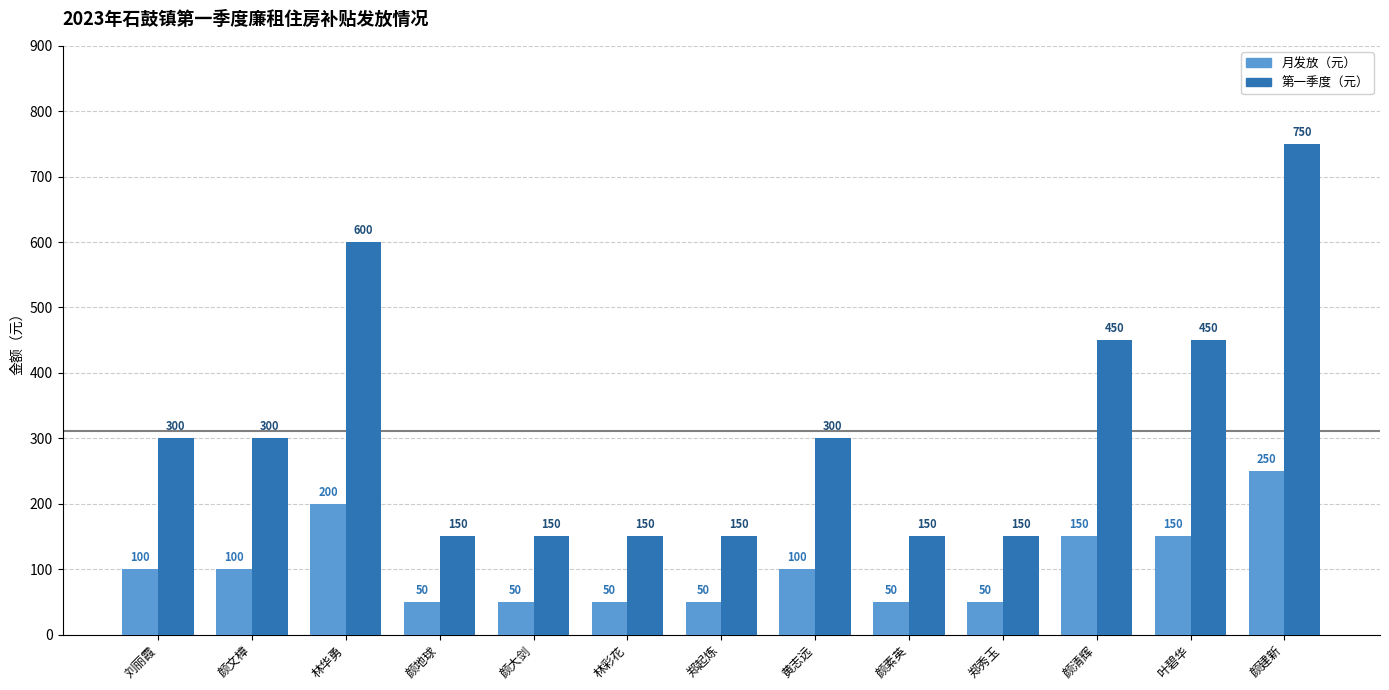

Reading left to right, list all the values displayed in this chart.

月发放（元）: 刘丽霞=100	颜文樟=100	林华勇=200	颜地球=50	颜大剑=50	林彩花=50	郑起炼=50	黄志远=100	颜素英=50	郑秀玉=50	颜清辉=150	叶碧华=150	颜建新=250
第一季度（元）: 刘丽霞=300	颜文樟=300	林华勇=600	颜地球=150	颜大剑=150	林彩花=150	郑起炼=150	黄志远=300	颜素英=150	郑秀玉=150	颜清辉=450	叶碧华=450	颜建新=750